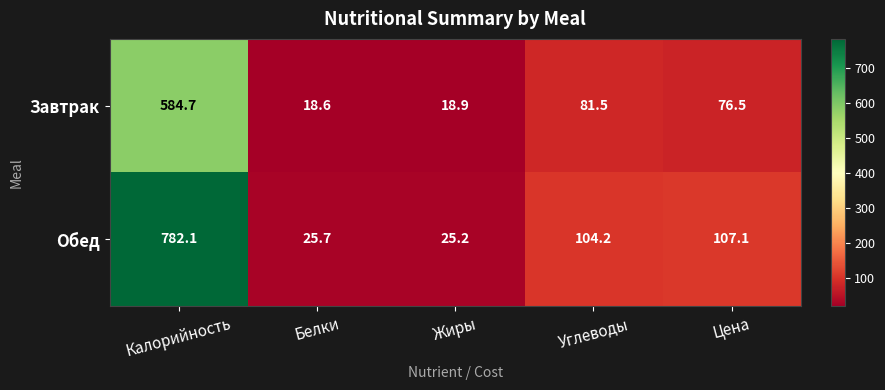

The value of Завтрак at Калорийность is 584.7. True or false?

True